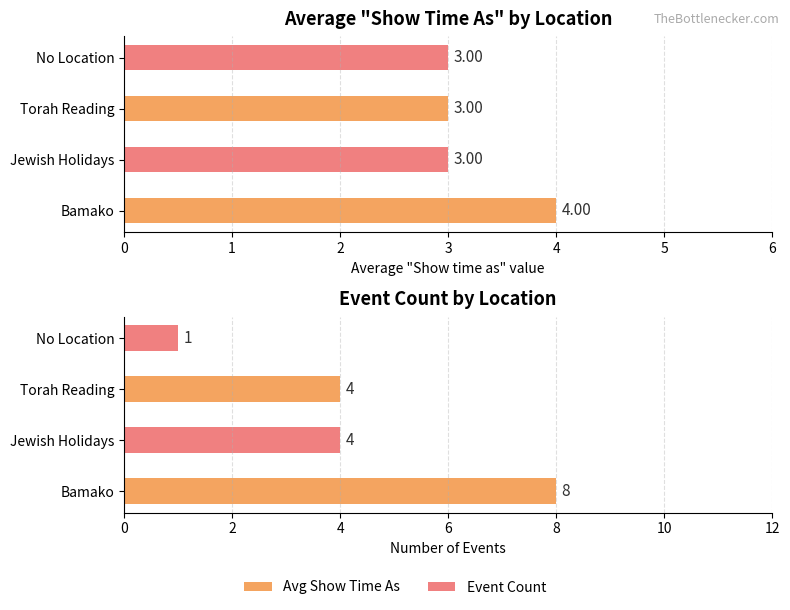

What is the total value across all series at Bamako?

12